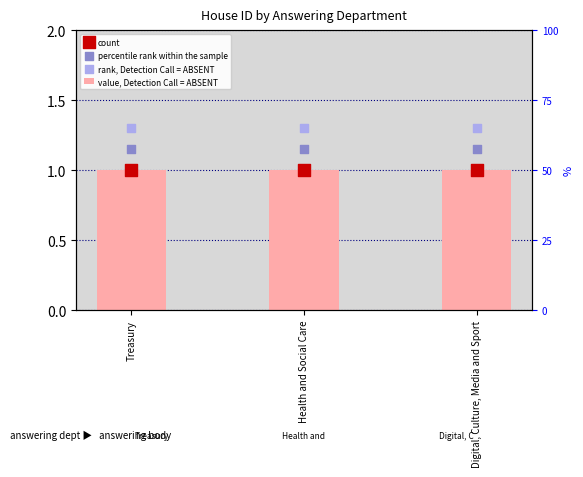

Which series has the largest total across all categories?

rank, Detection Call = ABSENT